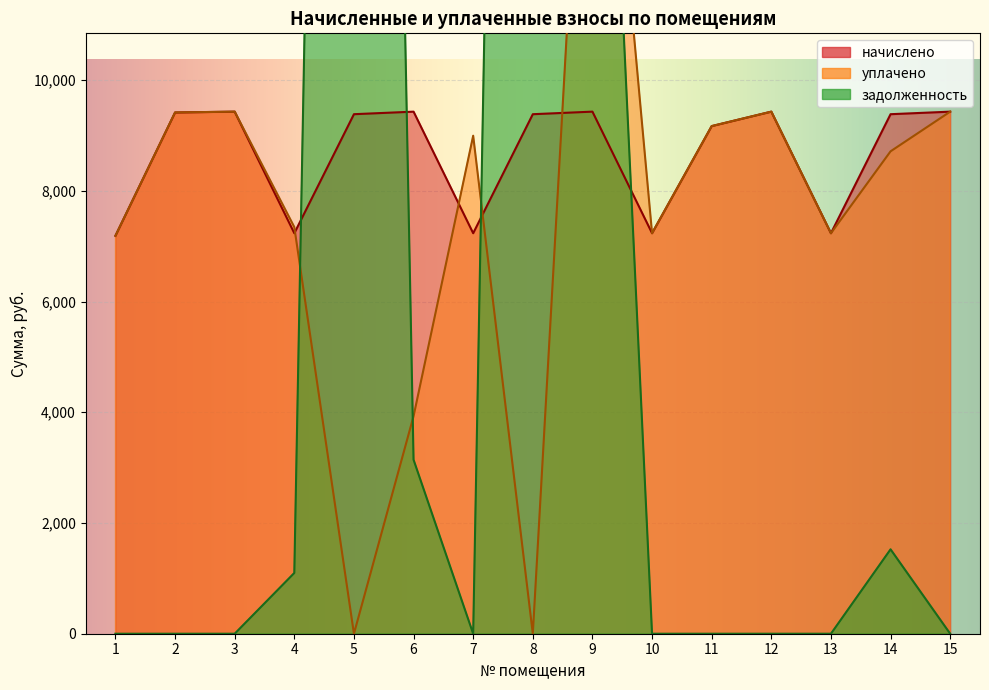

Rank the categories by уплачено value from highest to lowest.

9, 3, 12, 15, 2, 11, 7, 14, 4, 10, 13, 1, 6, 5, 8